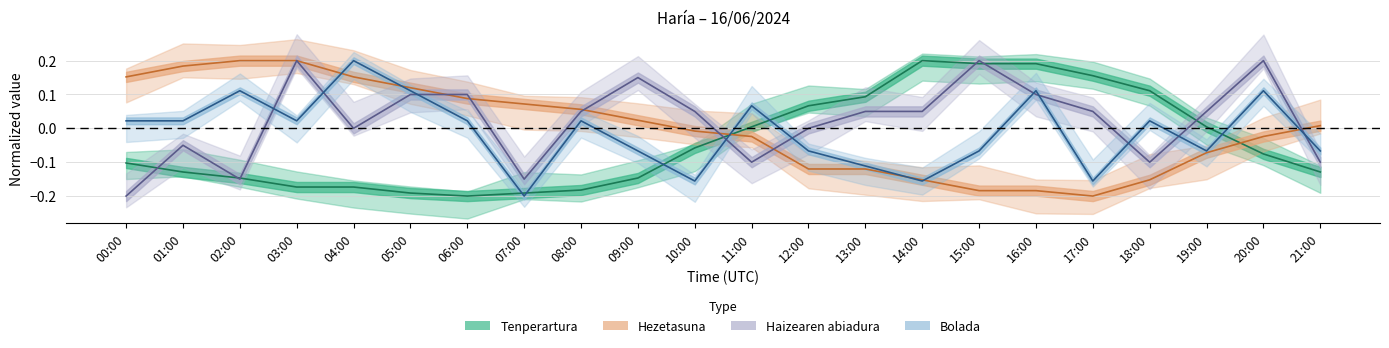

Reading left to right, transcribe all the data shown in this chart.

Tenperartura: -0.1	-0.1	-0.1	-0.2	-0.2	-0.2	-0.2	-0.2	-0.2	-0.1	-0.1	0.0	0.1	0.1	0.2	0.2	0.2	0.2	0.1	0.0	-0.1	-0.1
Hezetasuna: 0.2	0.2	0.2	0.2	0.2	0.1	0.1	0.1	0.1	0.0	-0.0	-0.0	-0.1	-0.1	-0.2	-0.2	-0.2	-0.2	-0.2	-0.1	-0.0	0.0
Haizearen_abiadura: -0.2	-0.0	-0.2	0.2	0.0	0.1	0.1	-0.2	0.0	0.2	0.0	-0.1	0.0	0.0	0.0	0.2	0.1	0.0	-0.1	0.0	0.2	-0.1
Bolada: 0.0	0.0	0.1	0.0	0.2	0.1	0.0	-0.2	0.0	-0.1	-0.2	0.1	-0.1	-0.1	-0.2	-0.1	0.1	-0.2	0.0	-0.1	0.1	-0.1